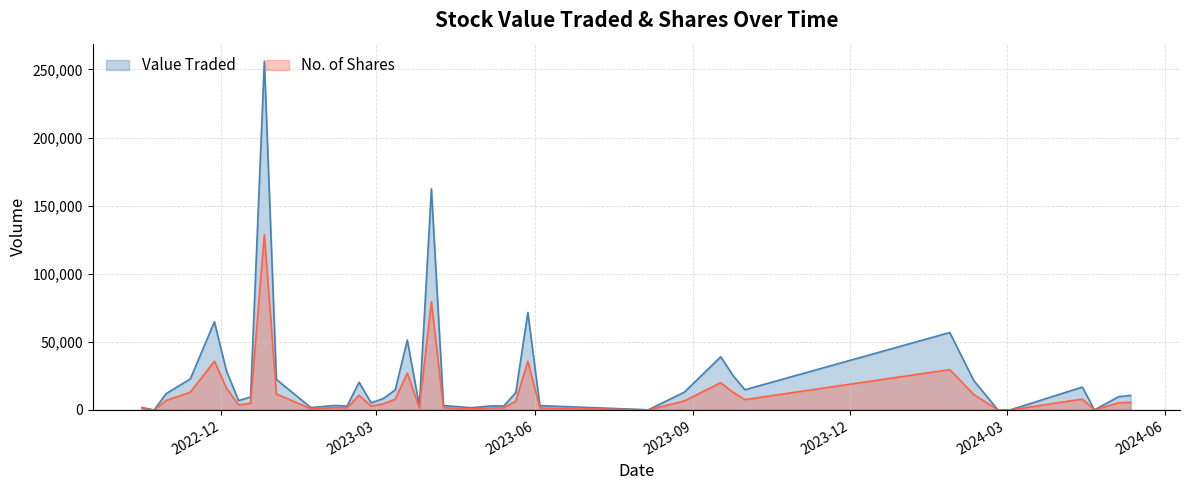

True or false: Value Traded has a value of 3860 at 32.

False